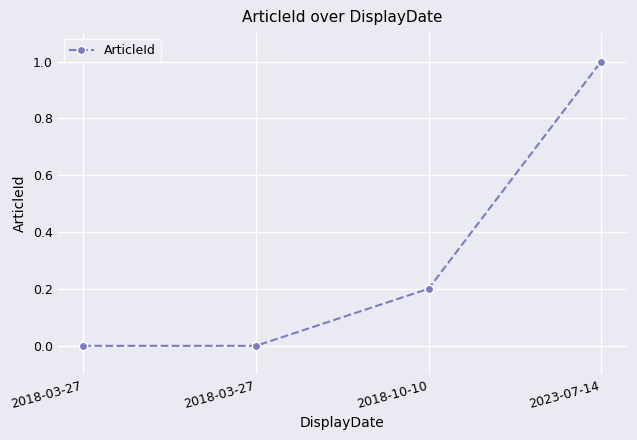

What is the greatest value displayed?

1.0